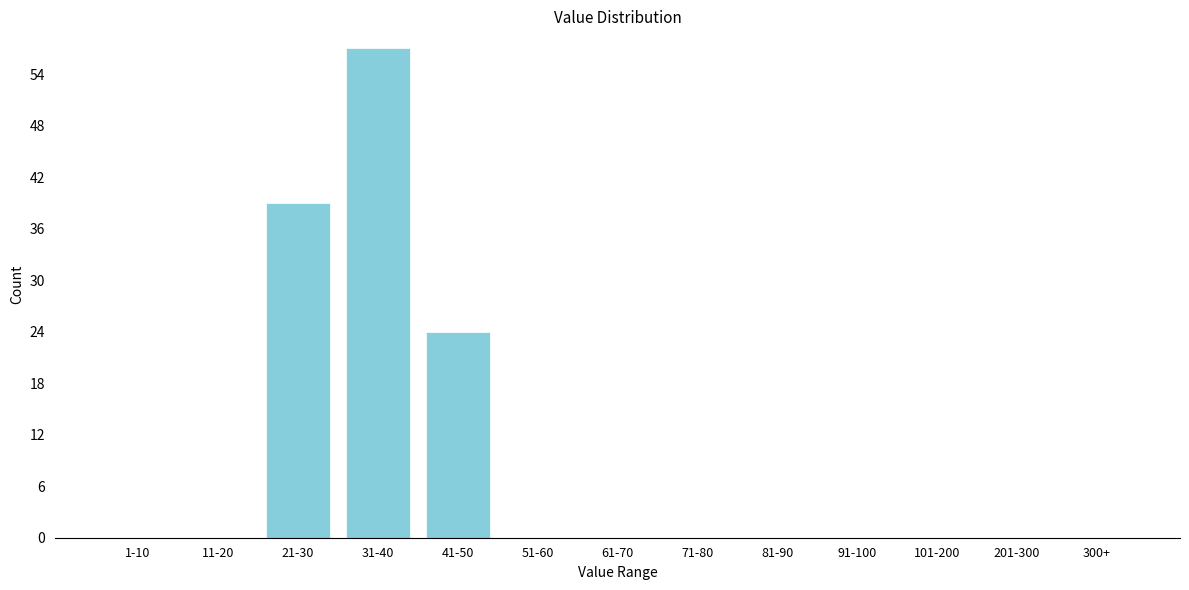

Reading left to right, list all the values displayed in this chart.

1-10=0	11-20=0	21-30=39	31-40=57	41-50=24	51-60=0	61-70=0	71-80=0	81-90=0	91-100=0	101-200=0	201-300=0	300+=0